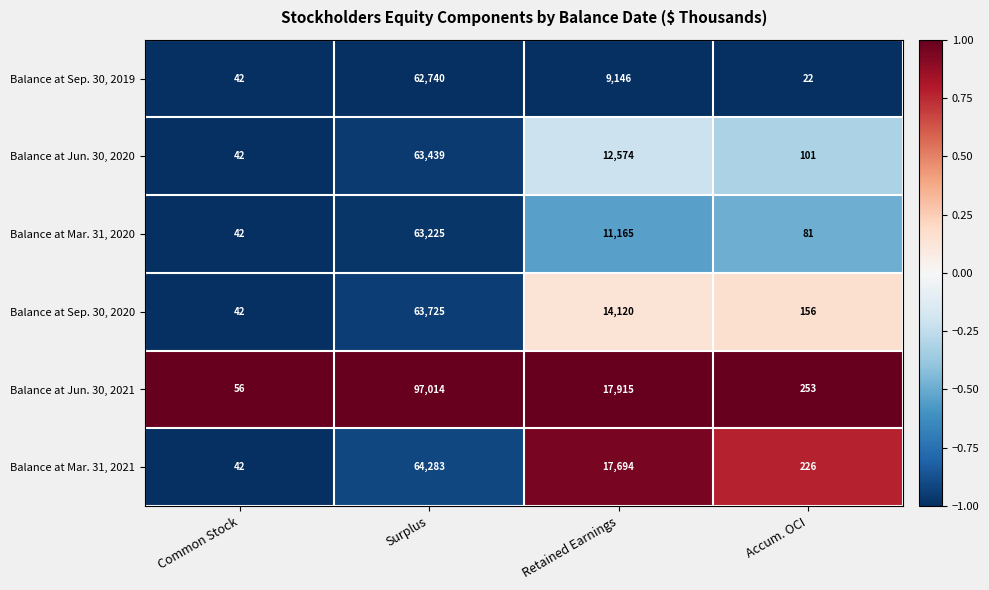

The value of Balance at Sep. 30, 2019 at Common Stock is 65. True or false?

False